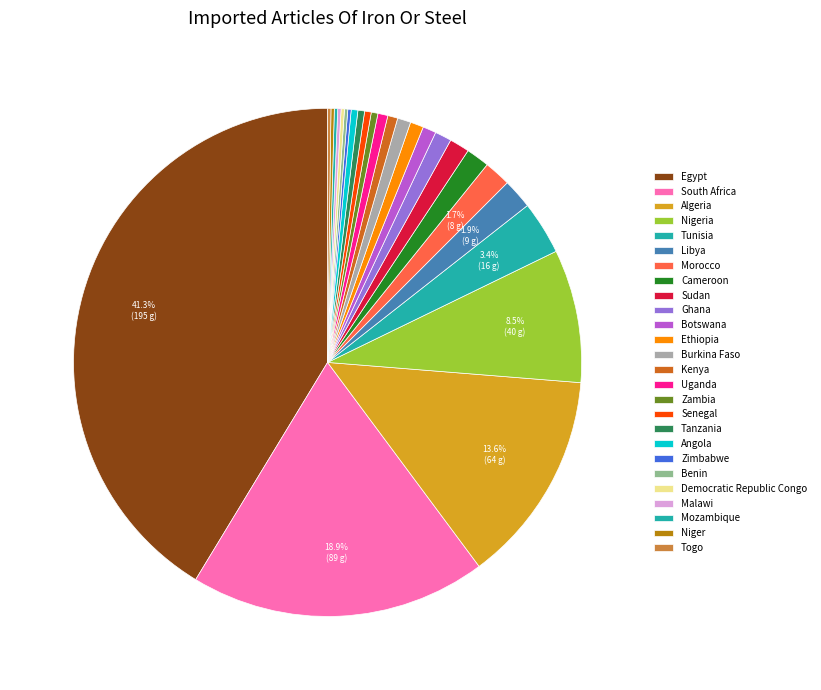

Do Libya and Tunisia together represent more than half of the pie?

No